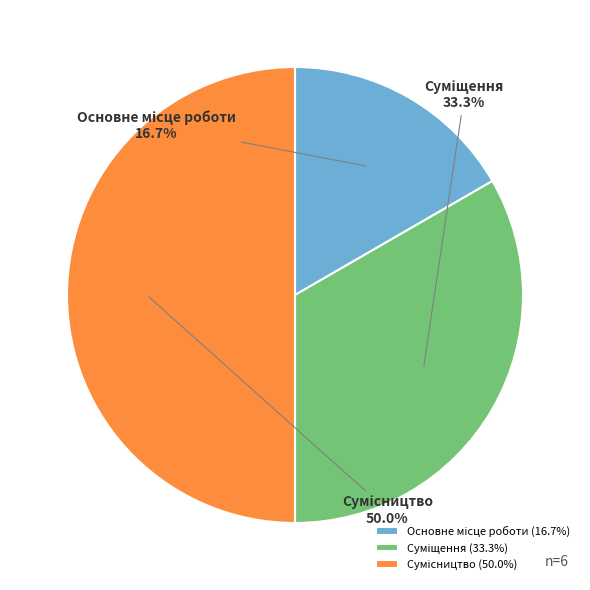

How many segments does this pie chart have?

3